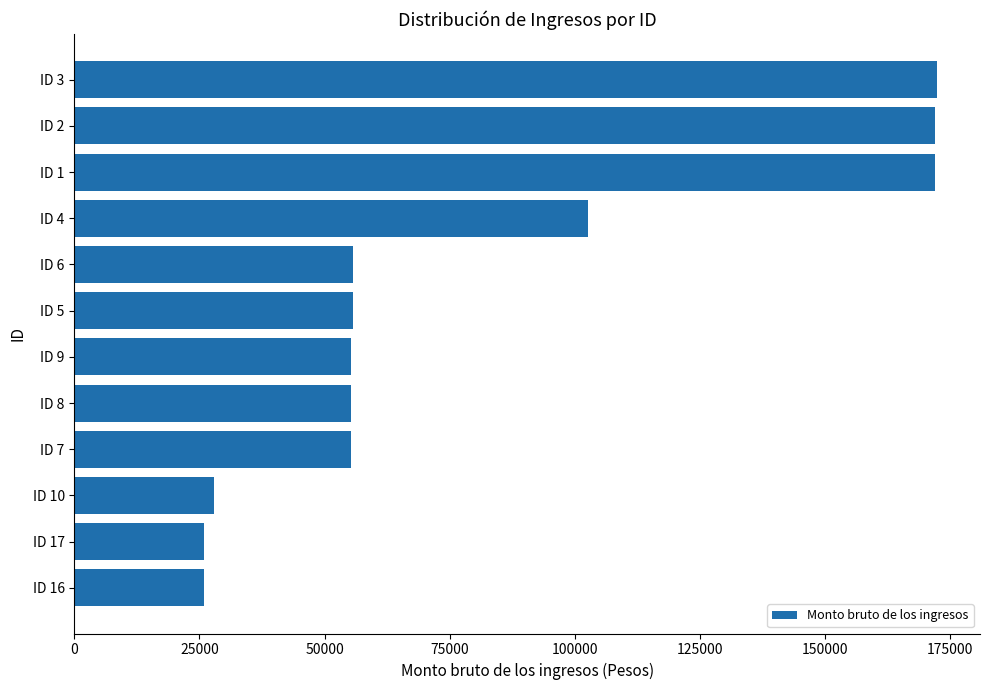

Is it true that the value at ID 6 is 14216.6?

False